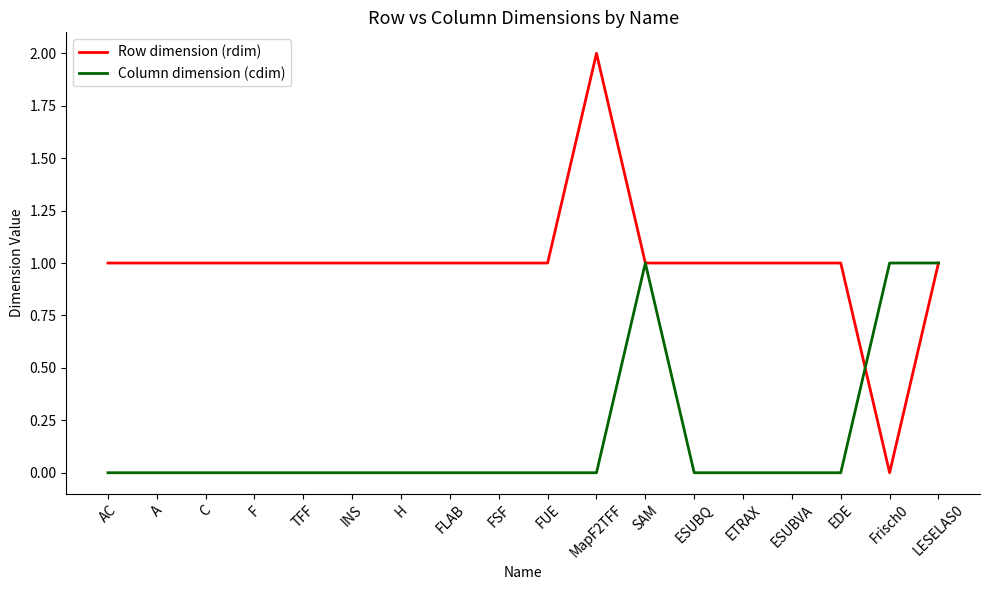

What is the difference between the maximum and minimum values in the Row dimension (rdim) series?

2